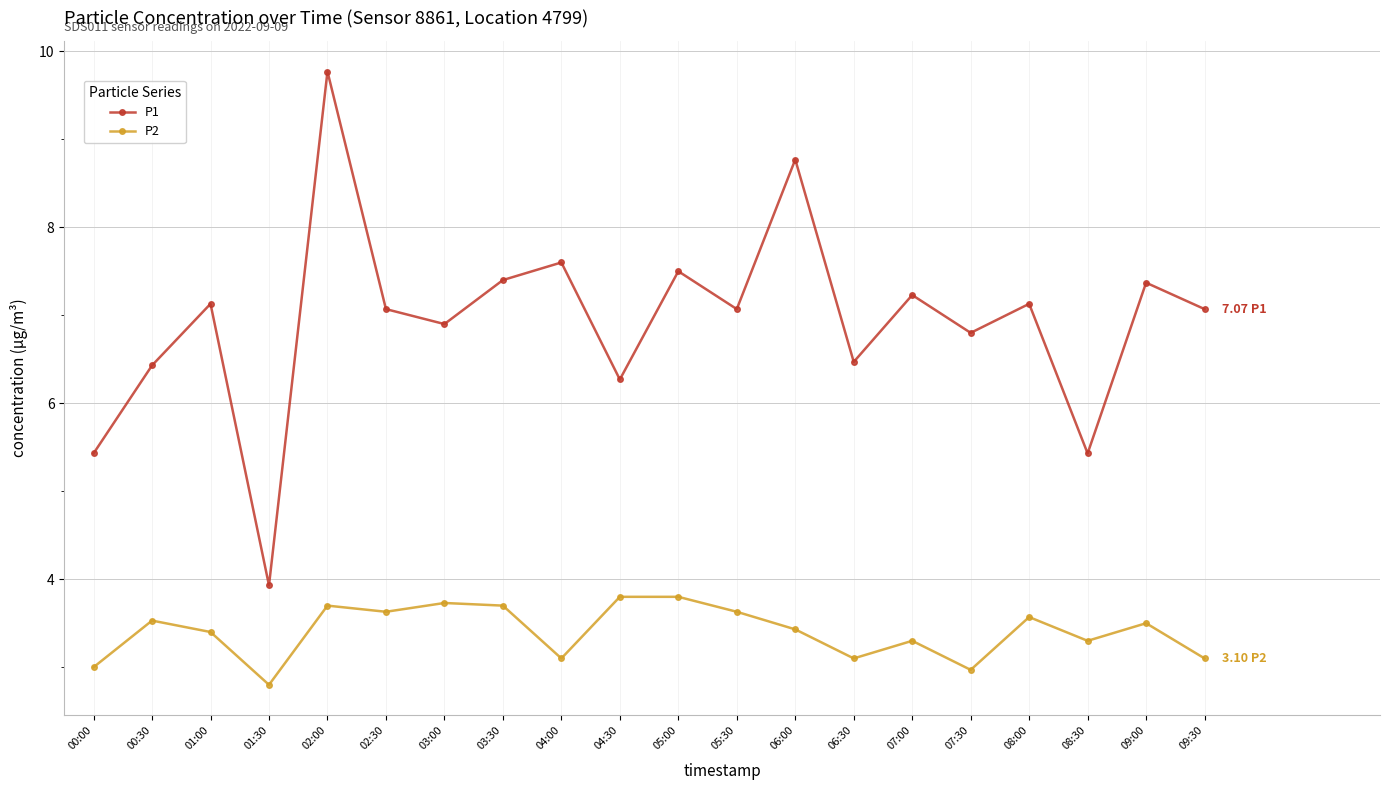

Read the P1 value at 08:00.

7.1